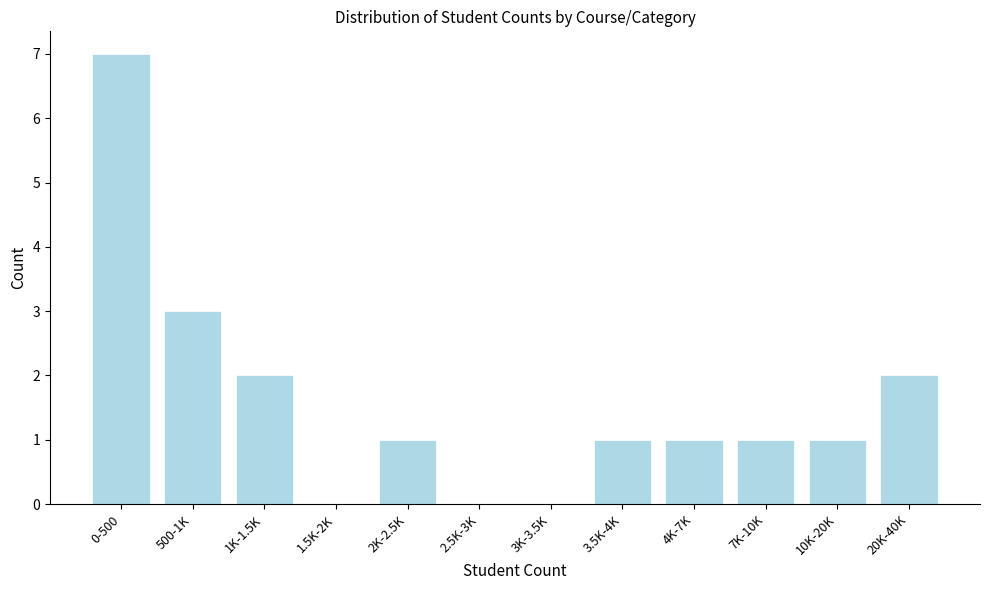

Reading right to left, extract all data points from this chart.

20K-40K=2	10K-20K=1	7K-10K=1	4K-7K=1	3.5K-4K=1	3K-3.5K=0	2.5K-3K=0	2K-2.5K=1	1.5K-2K=0	1K-1.5K=2	500-1K=3	0-500=7